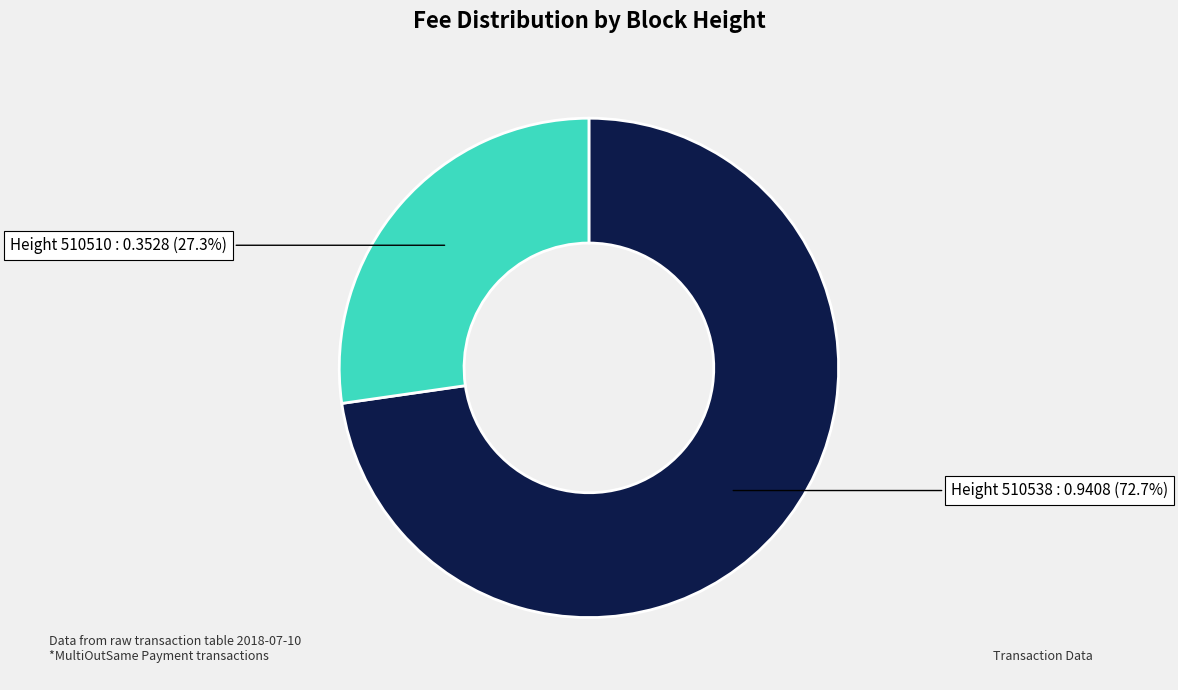

Is there a majority slice in this chart?

Yes